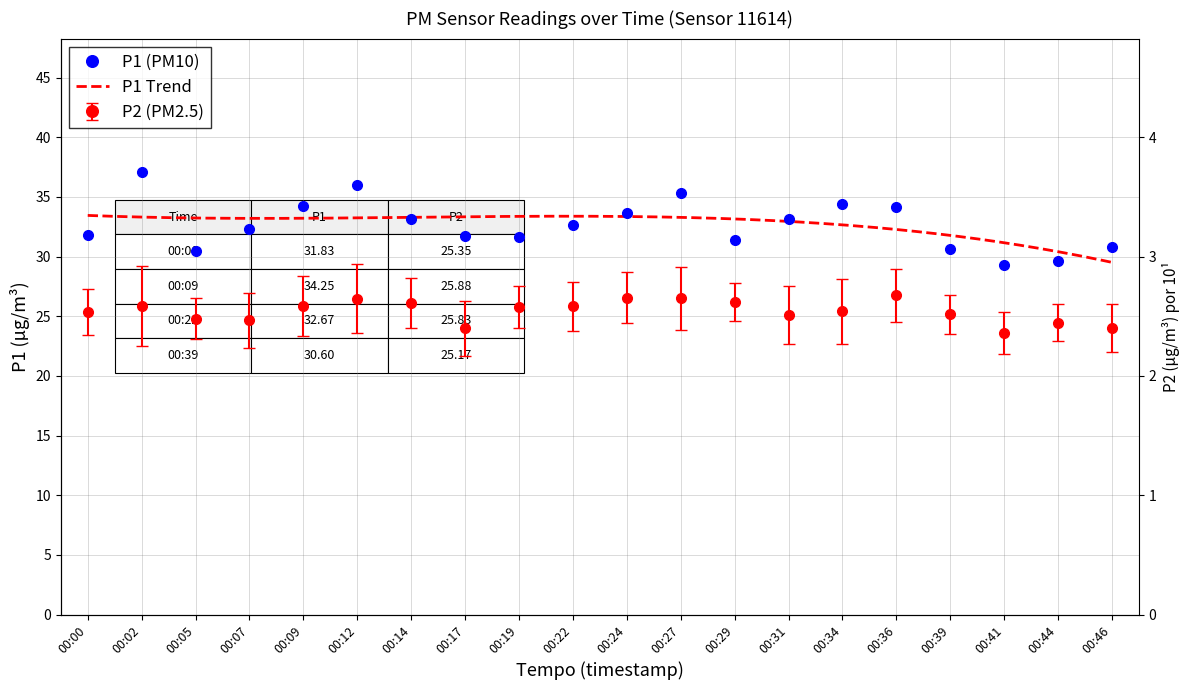

True or false: P2 and P1 intersect in this chart.

False